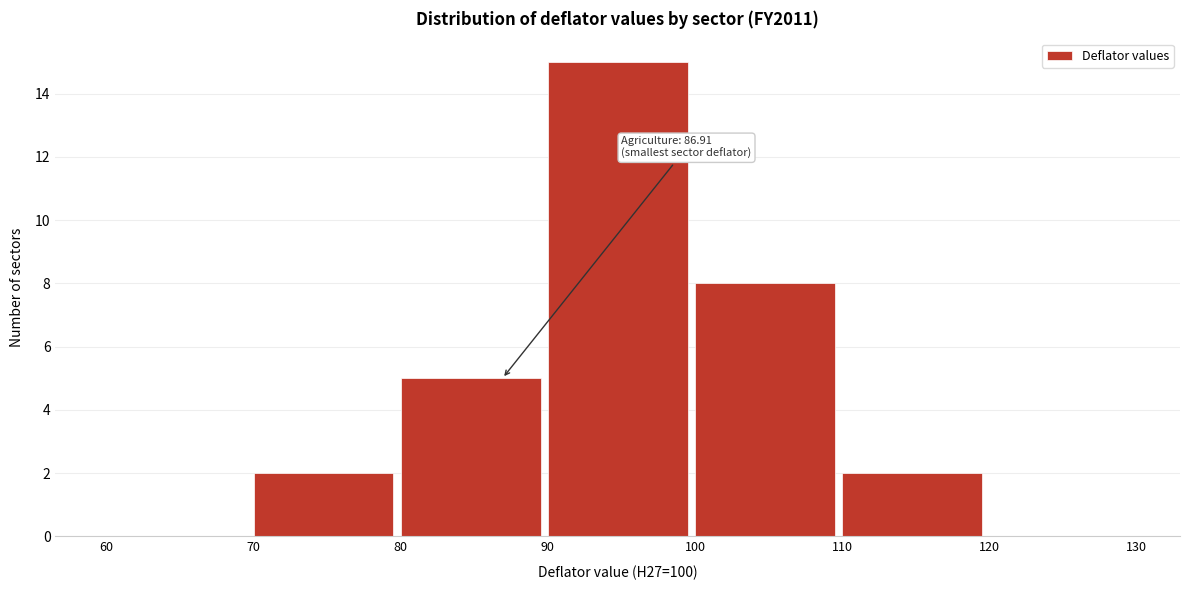

Which range on the x-axis has the tallest bar?

90 to 100